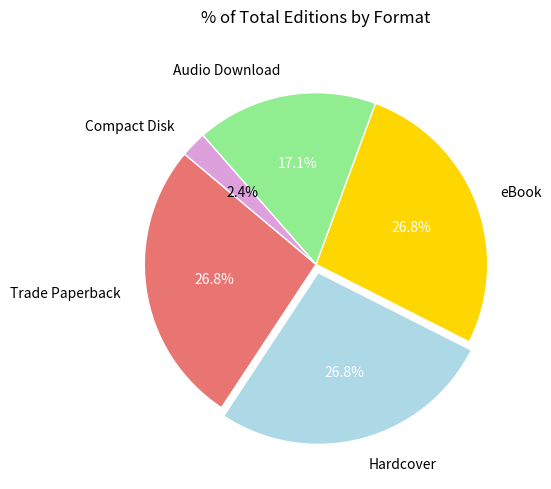

True or false: eBook accounts for 17% of the total.

False